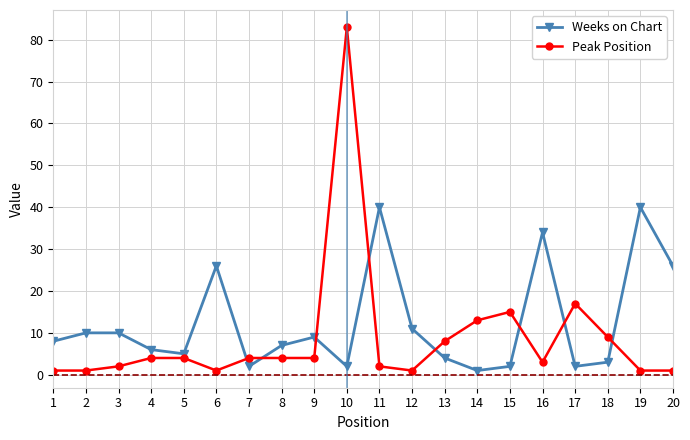

How many interior local valleys does the Weeks on Chart series have?

5